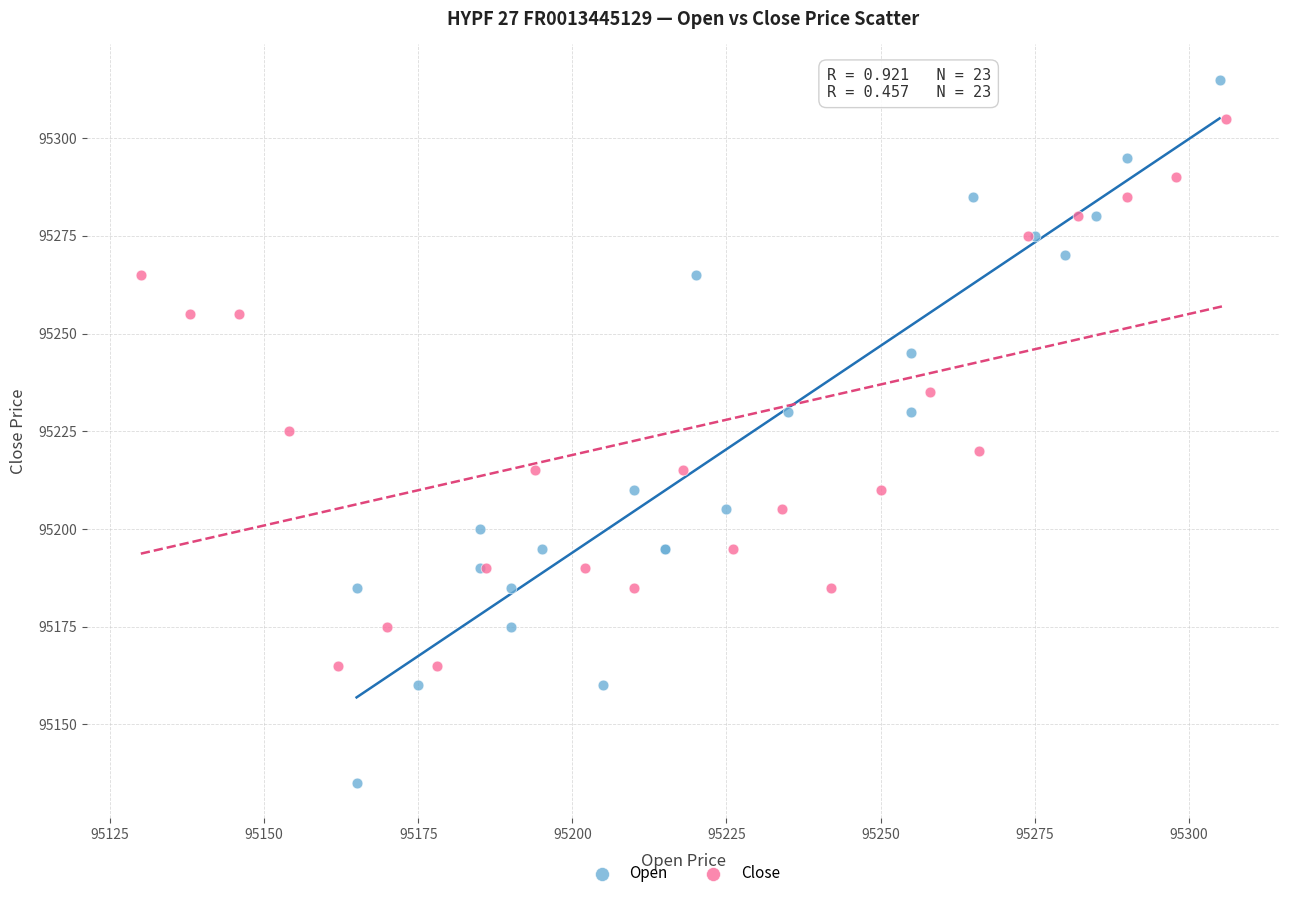

Which series has the widest spread of Y values?

Open